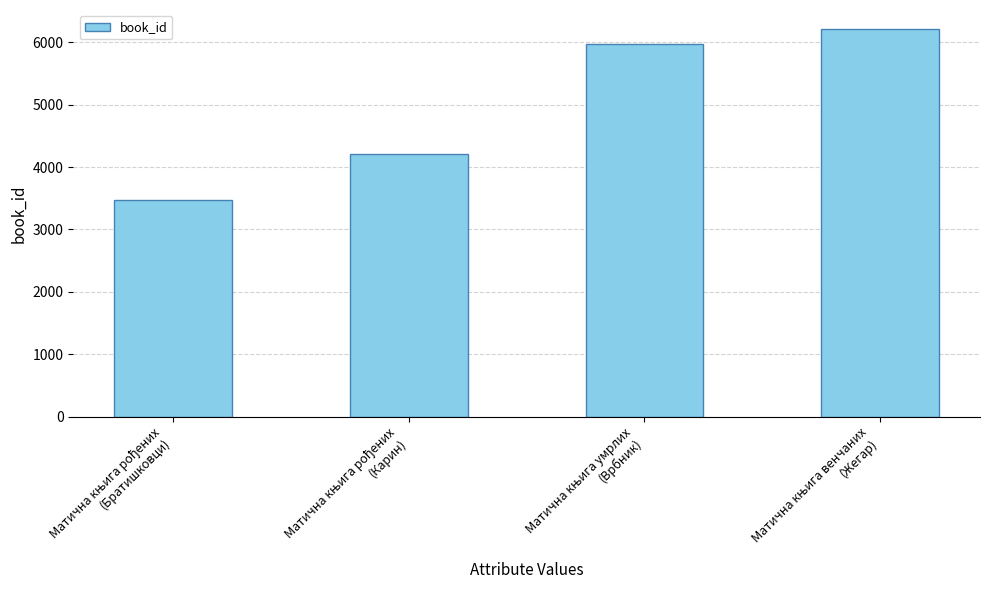

What is the greatest value displayed?

6207